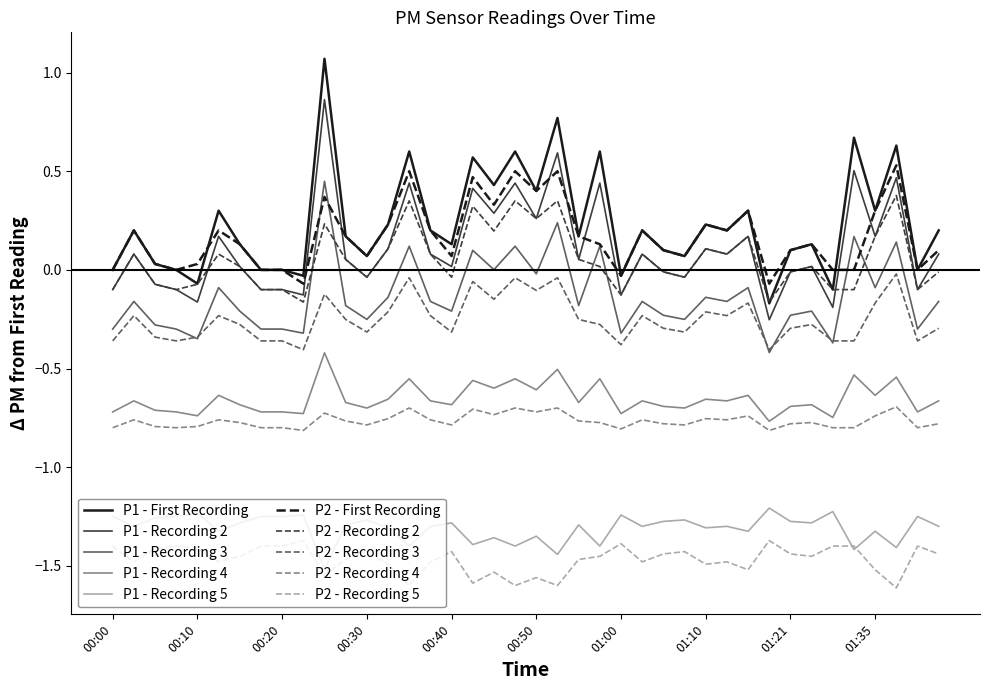

True or false: P1 - Recording 5 and P1 - Recording 4 intersect in this chart.

False